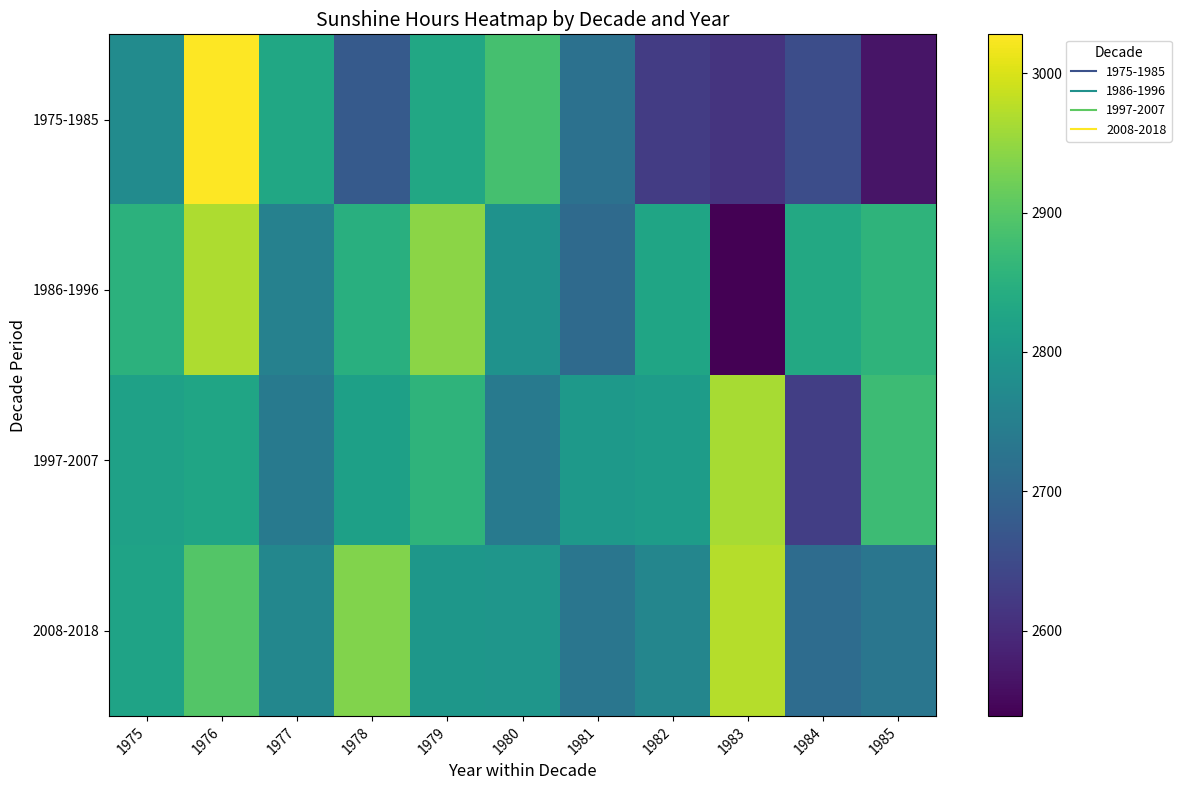

Which category has the lowest value across all series?

1983